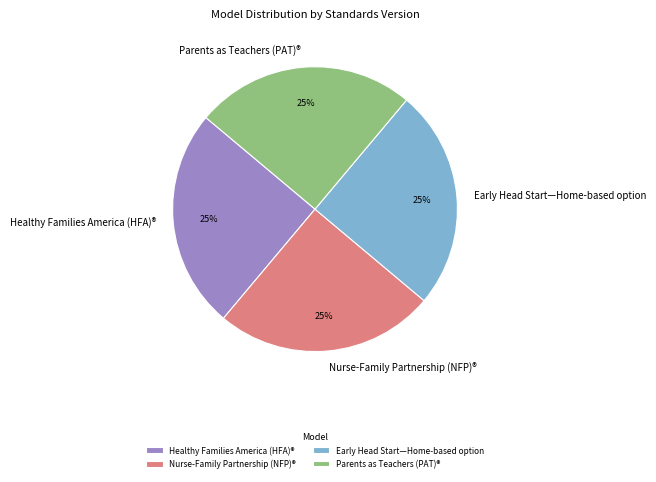

To the nearest percent, what percentage of the pie is Parents as Teachers (PAT)®?

25%